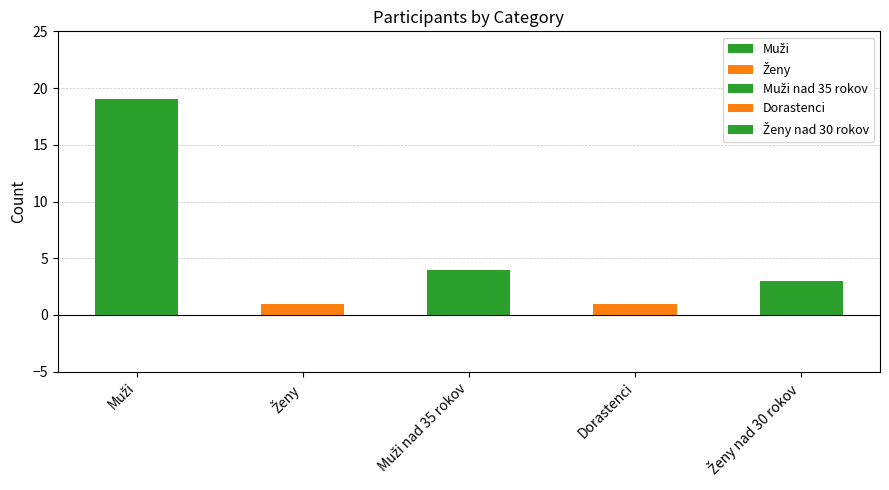

What value does the data have at Dorastenci?

1